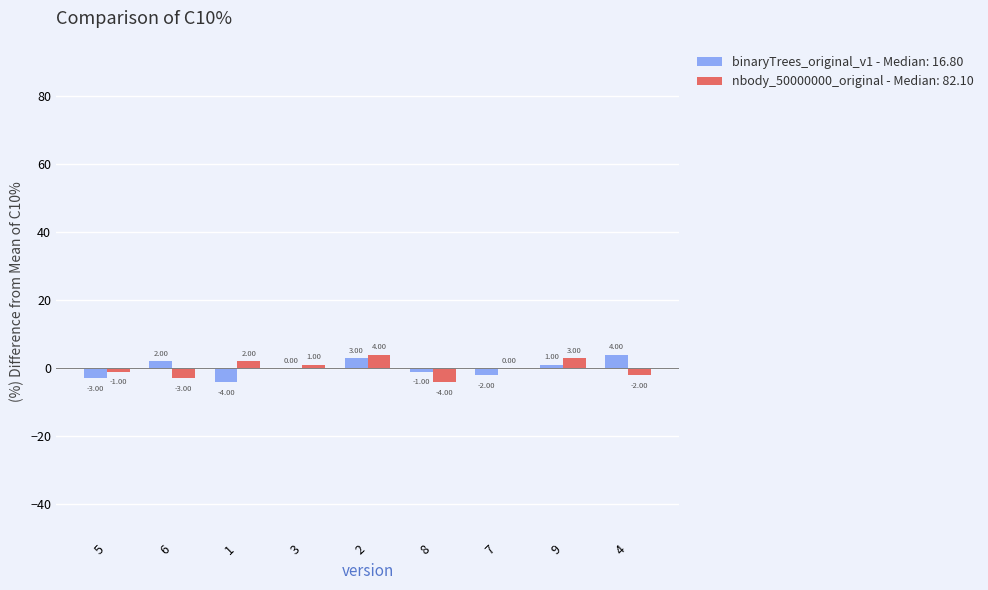

Does the chart contain stacked bars?

No